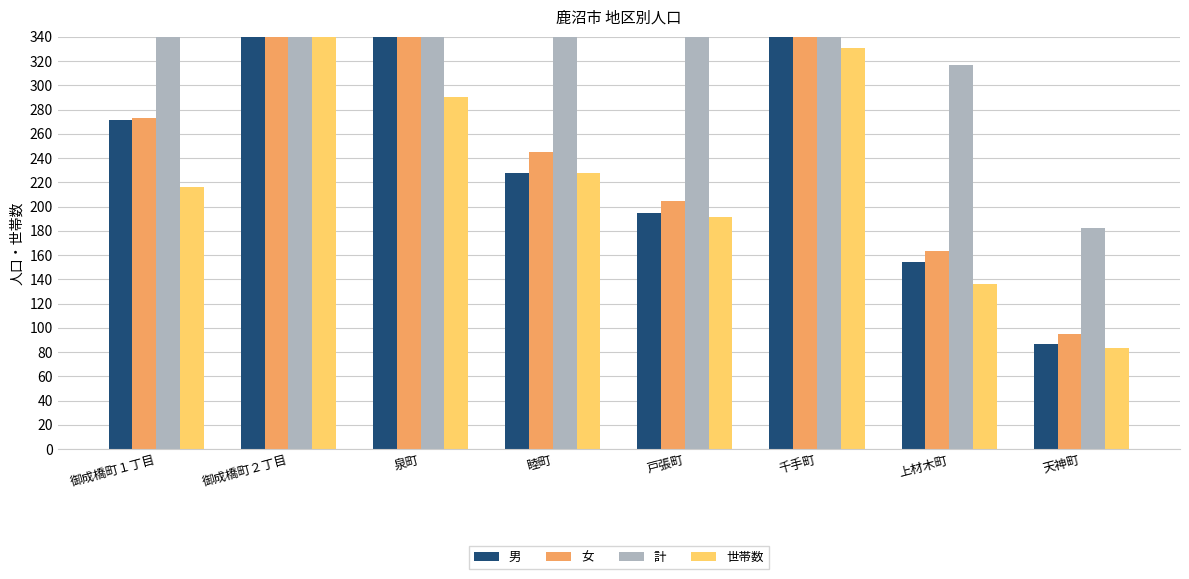

Is the value of 計 at 戸張町 greater than the value of 世帯数 at 戸張町?

Yes